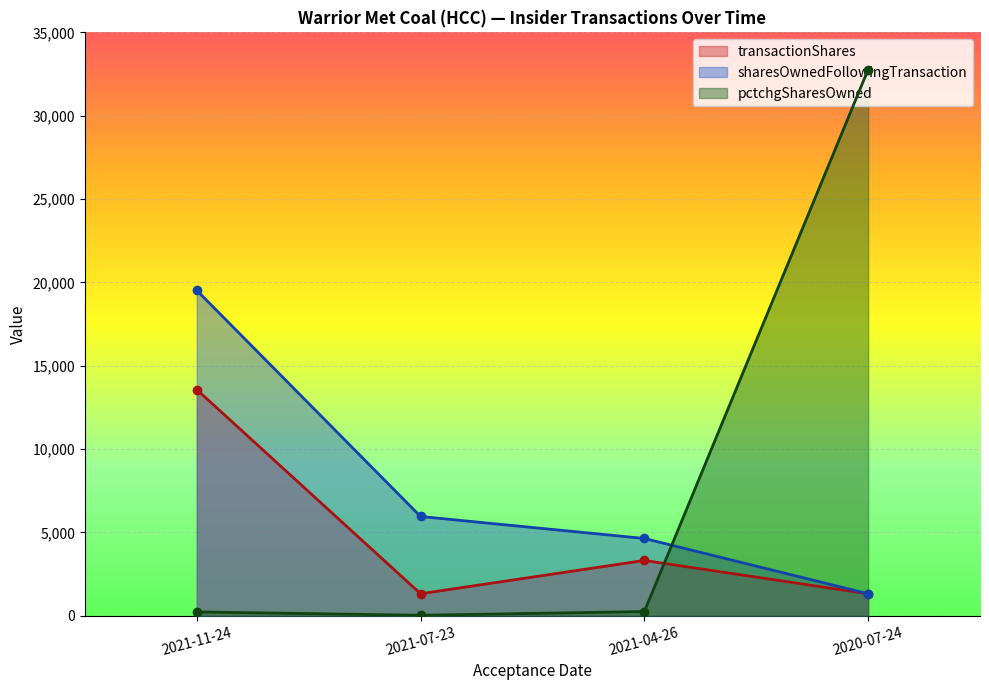

Which series has the largest total across all categories?

pctchgSharesOwned